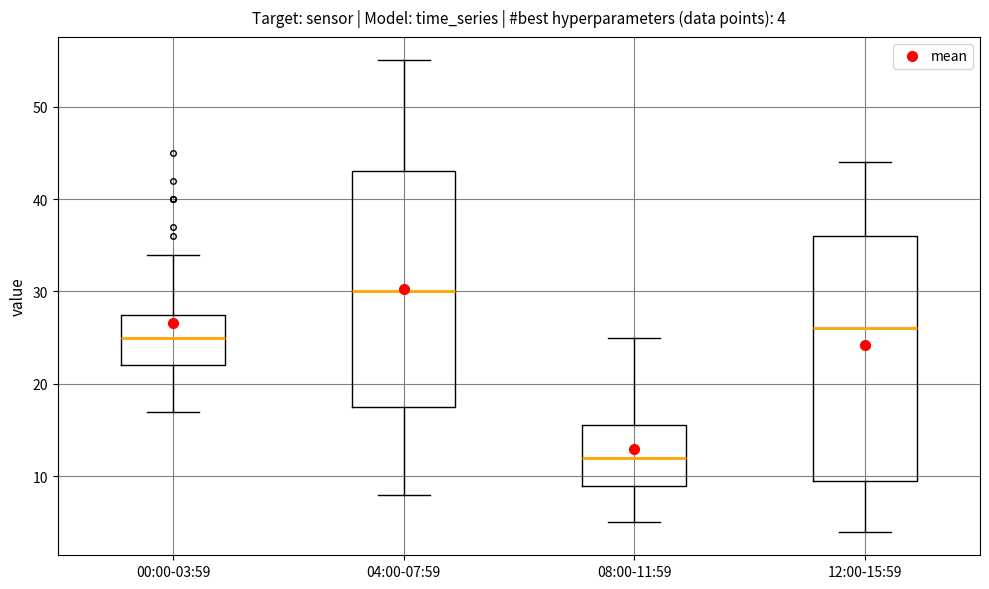

Which box is the tallest, from its lower edge to its upper edge?

12:00-15:59